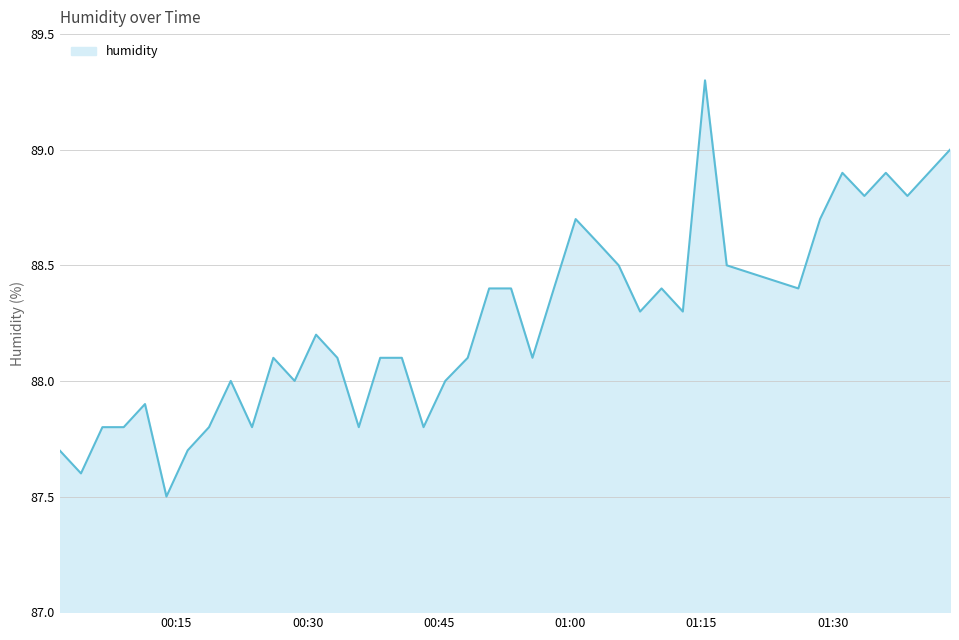

What is the average value?

88.3